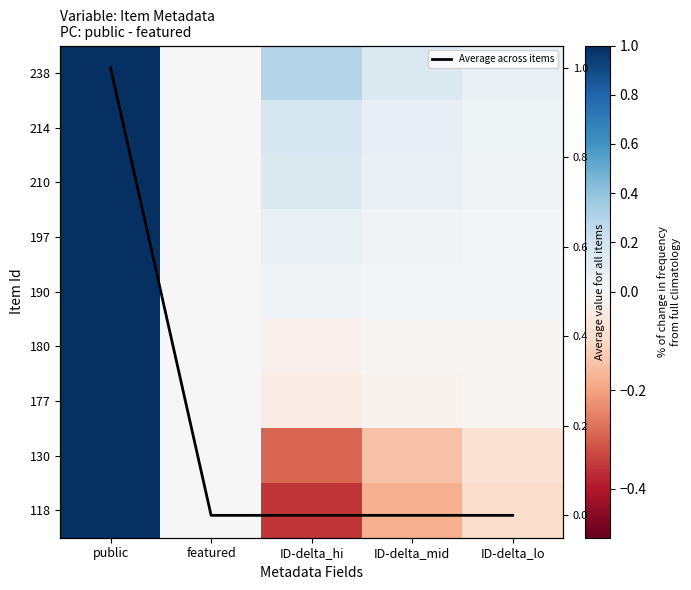

Rank the series at public from highest to lowest value.

238, 214, 210, 197, 190, 180, 177, 130, 118, Average across items